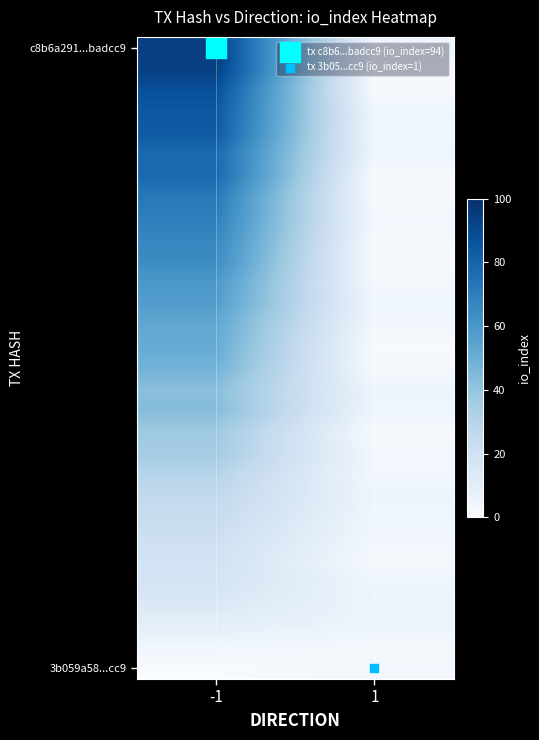

What is the spread (max minus min) of values at -1?

93.8